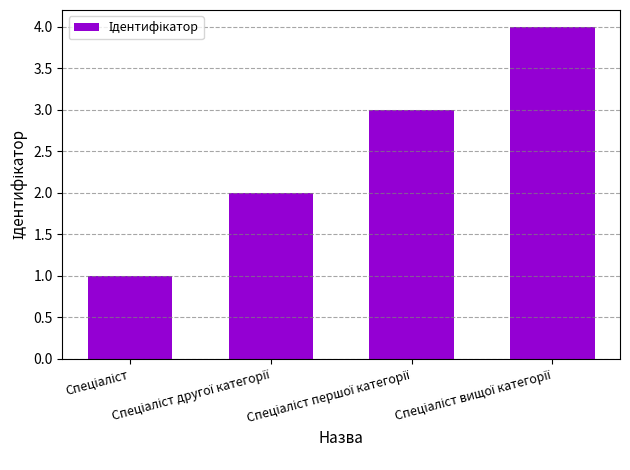

What is the difference between the maximum and minimum values?

3